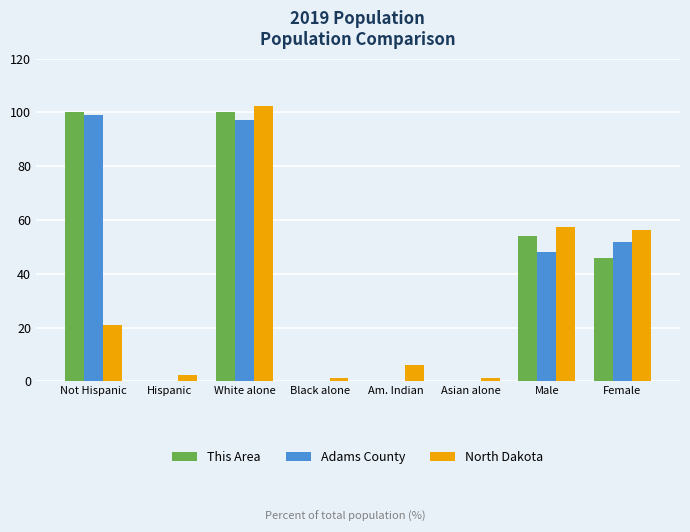

The value of This Area at Black alone is 0.0. True or false?

True